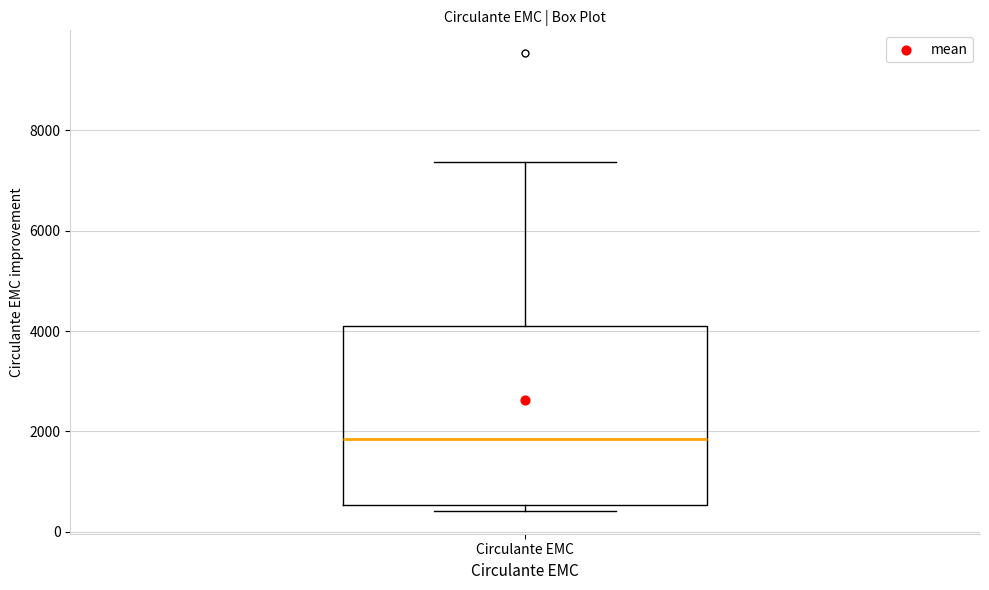

Where does the upper whisker of the box for Circulante EMC end on the y-axis? The values are not printed on the chart, so give them approximately, as read against the axis.

7400